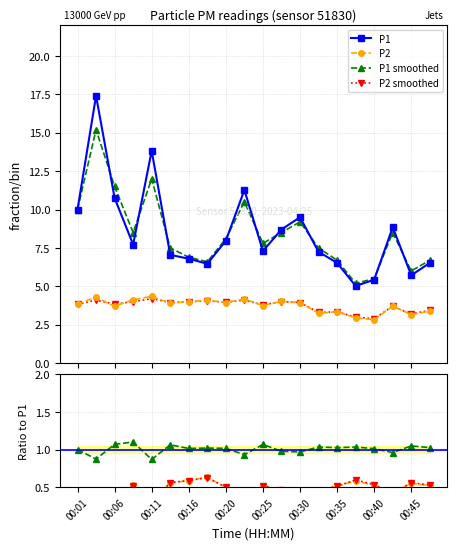

Does the chart display data point markers on the line(s)?

Yes